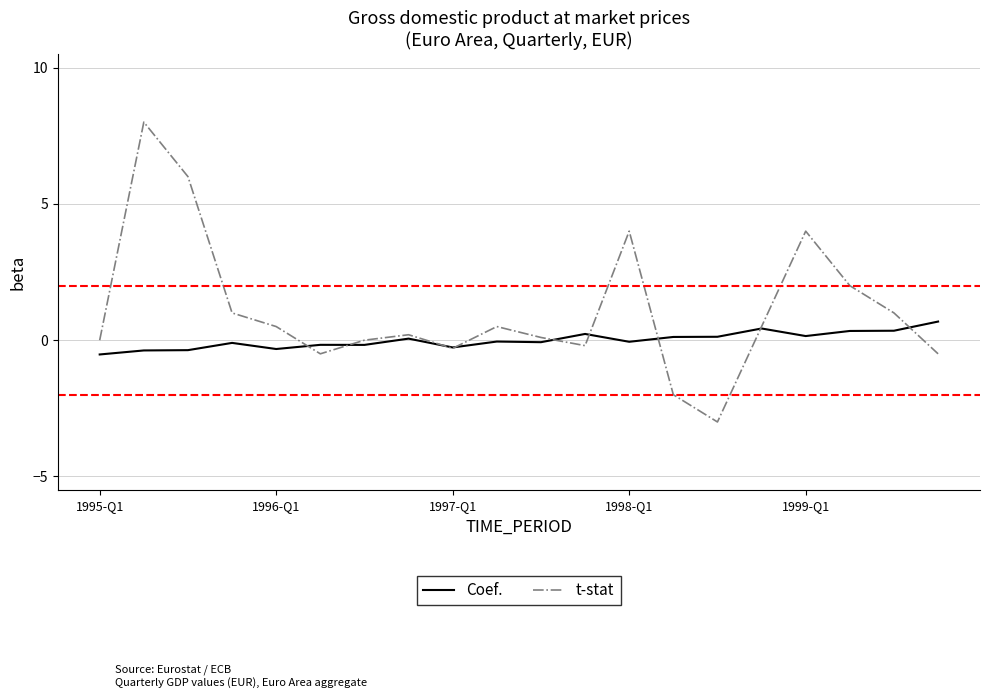

Which series has the widest spread of values?

t-stat